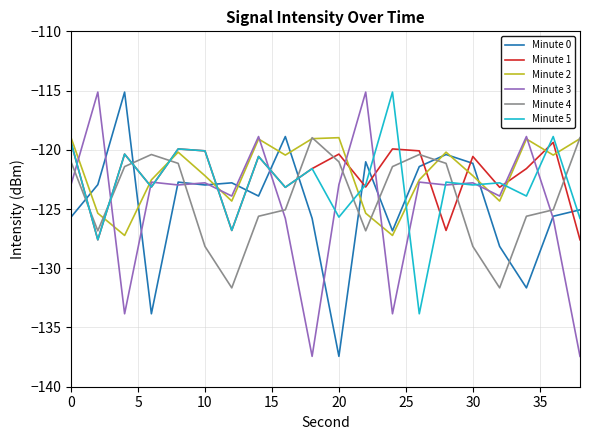

In Minute 4, how many points are lower than both neighbors (excluding endpoints)?

4